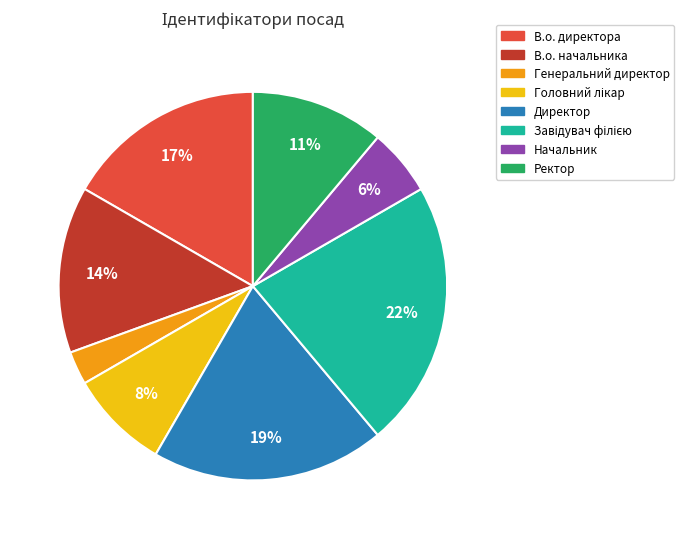

To the nearest percent, what percentage of the pie is Генеральний директор?

3%